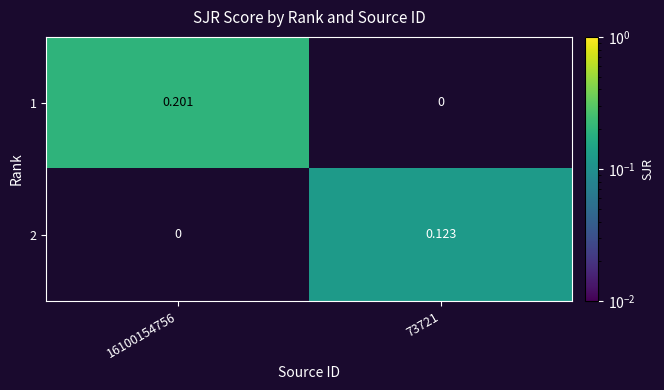

Which series has the widest spread of values?

1